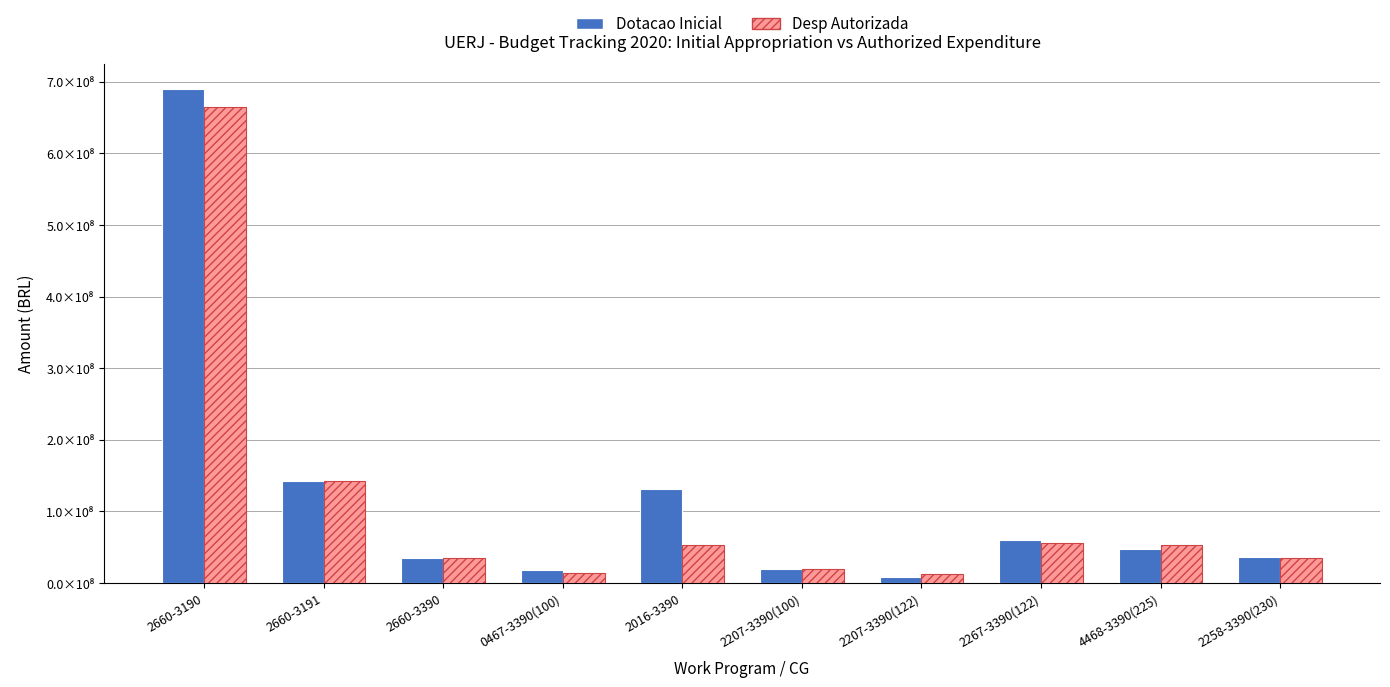

The Dotacao Inicial series shows 12435578.4 at 4468-3390(225). True or false?

False